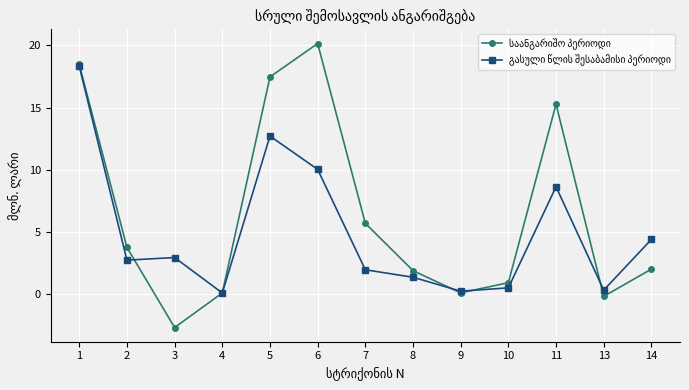

Count the number of data series in this chart.

2